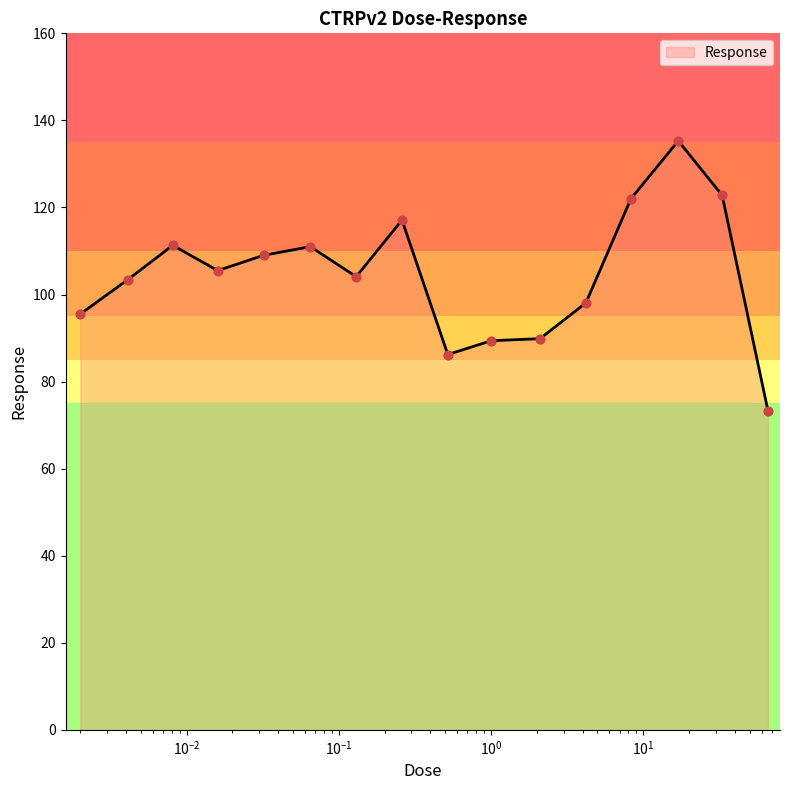

What is the minimum value shown in the chart?

73.3